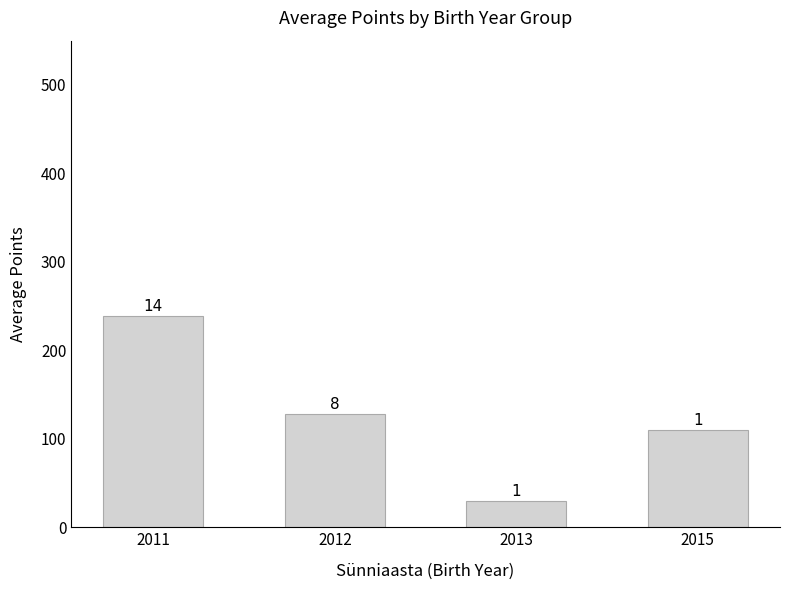

Where does the data first go above 128?

2011